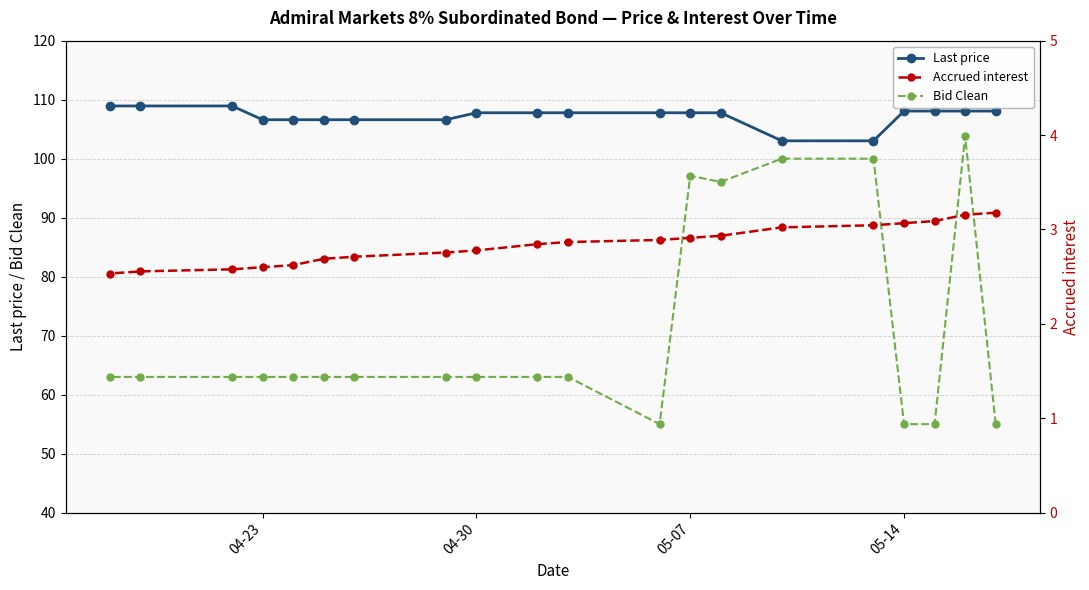

The Bid Clean series shows 45.2 at 05-07. True or false?

False